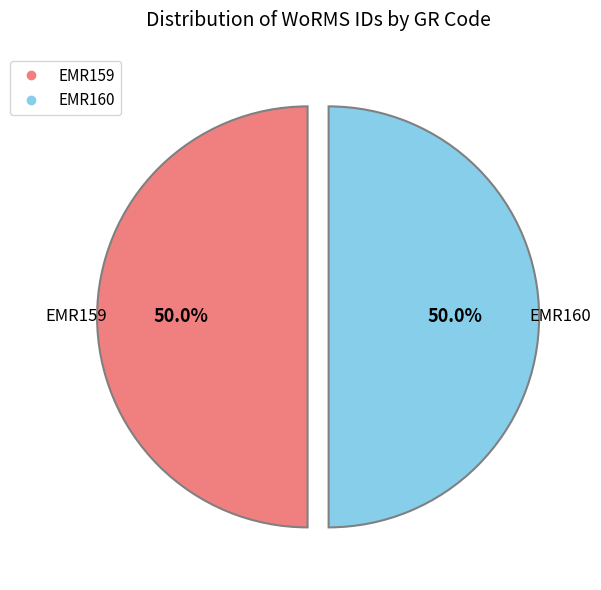

How many segments does this pie chart have?

2